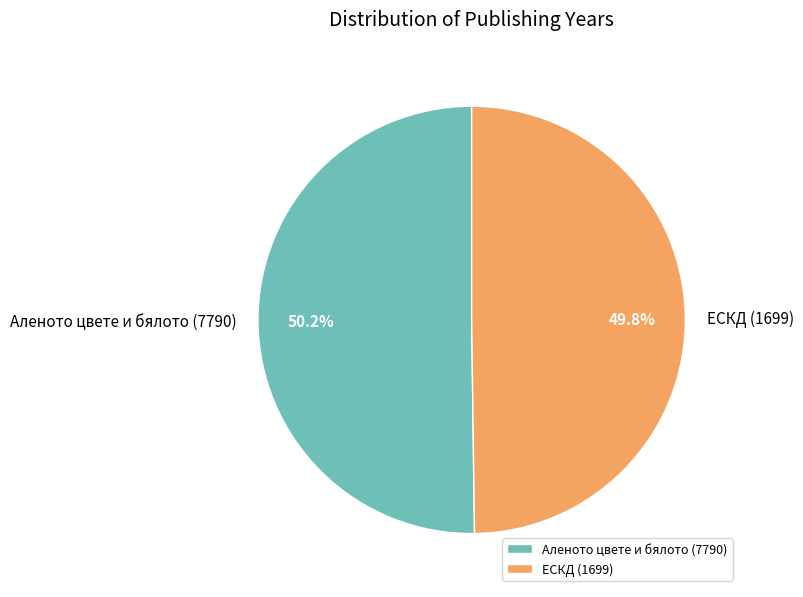

To the nearest percent, what is the combined percentage of ЕСКД (1699) and Аленото цвете и бялото (7790)?

100%